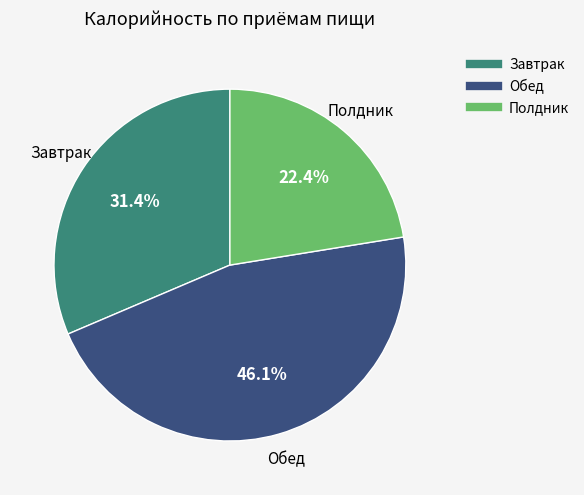

Is there a majority slice in this chart?

No